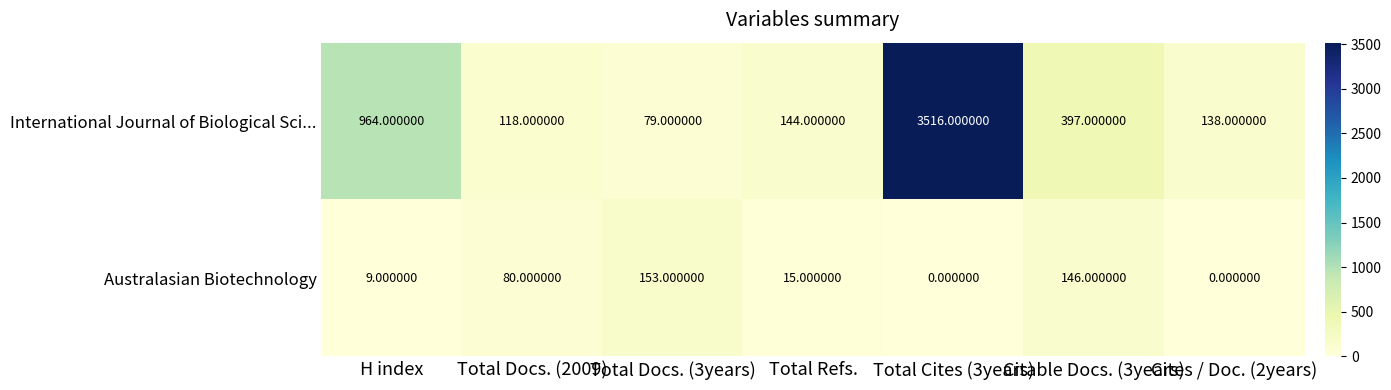

What is the difference between the Australasian Biotechnology values at Citable Docs. (3years) and Total Refs.?

131